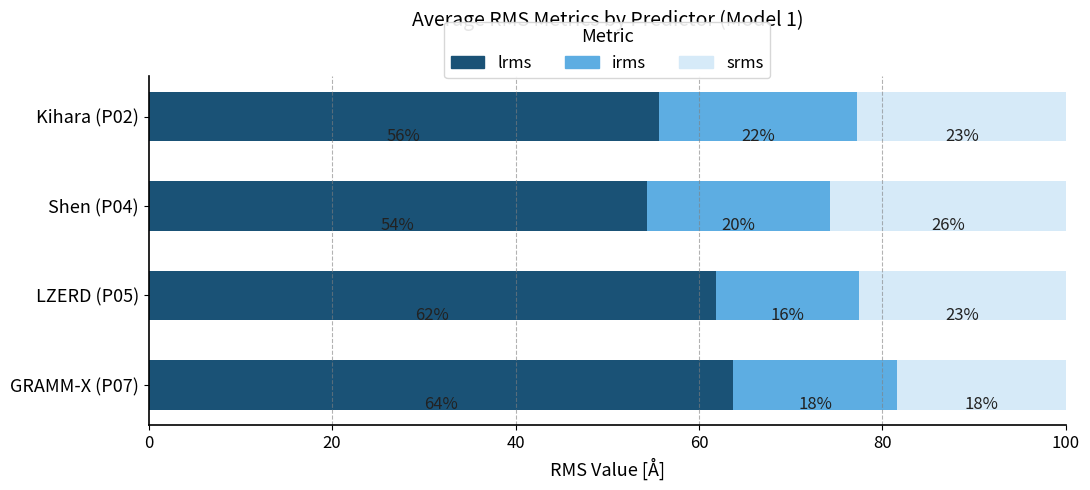

Reading right to left, what are all the values shown in this chart?

lrms: 63.8	61.8	54.4	55.7
irms: 17.9	15.6	19.9	21.6
srms: 18.4	22.6	25.7	22.7